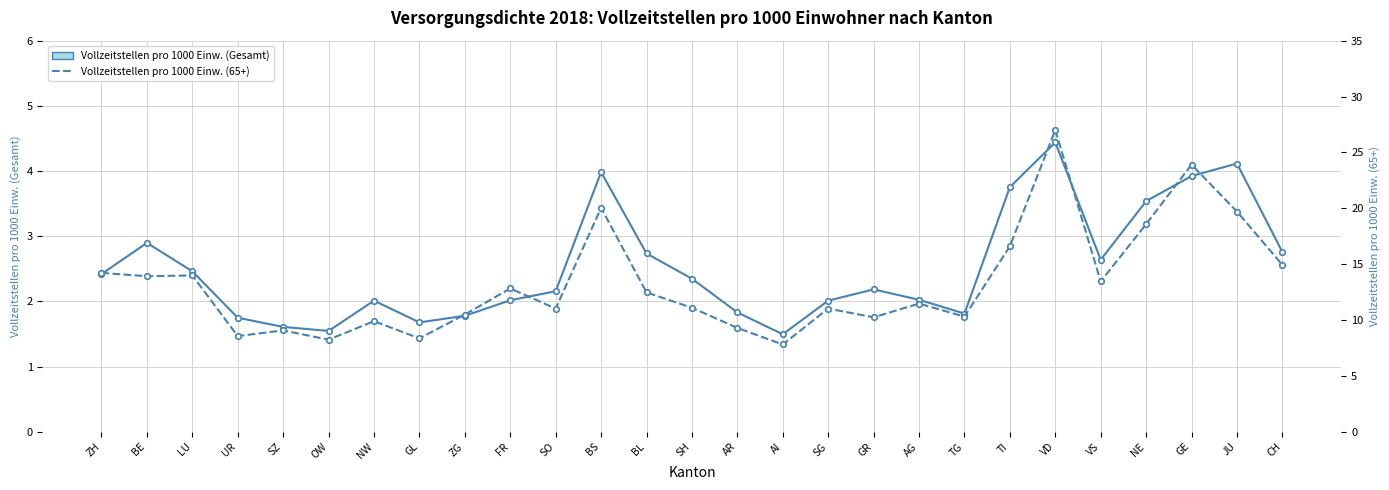

True or false: Vollzeitstellen pro 1000 Einw. (Gesamt) has a value of 0.6 at GL.

False